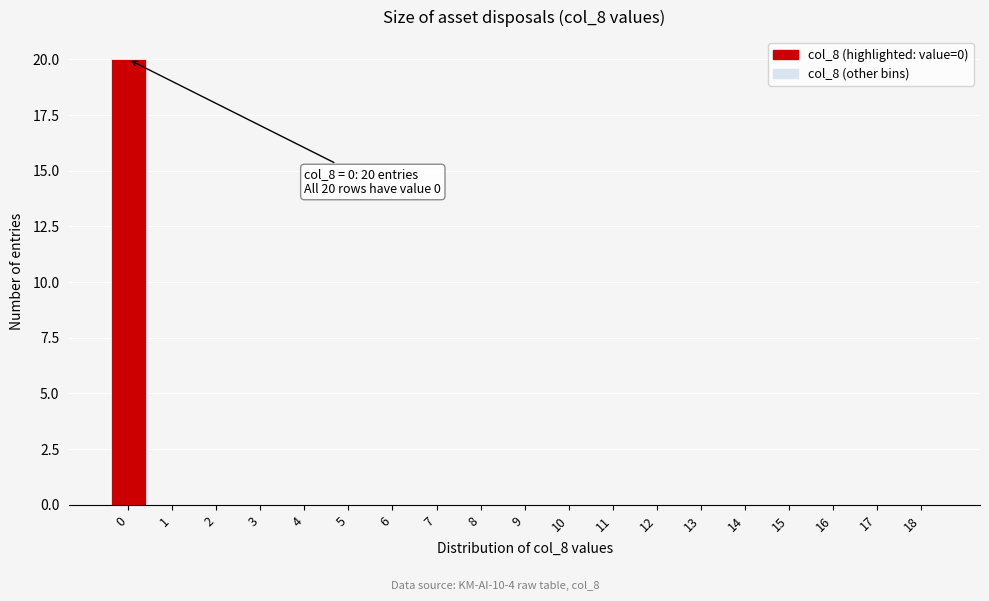

Which range on the x-axis has the tallest bar?

-0.5 to 0.5